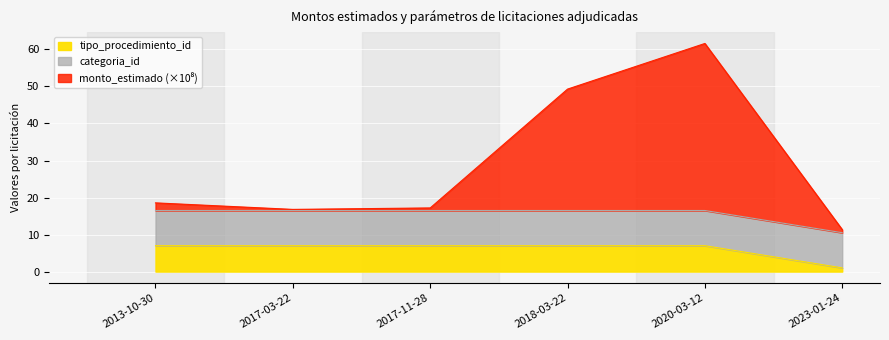

True or false: tipo_procedimiento_id has more than 0 interior local peaks.

False